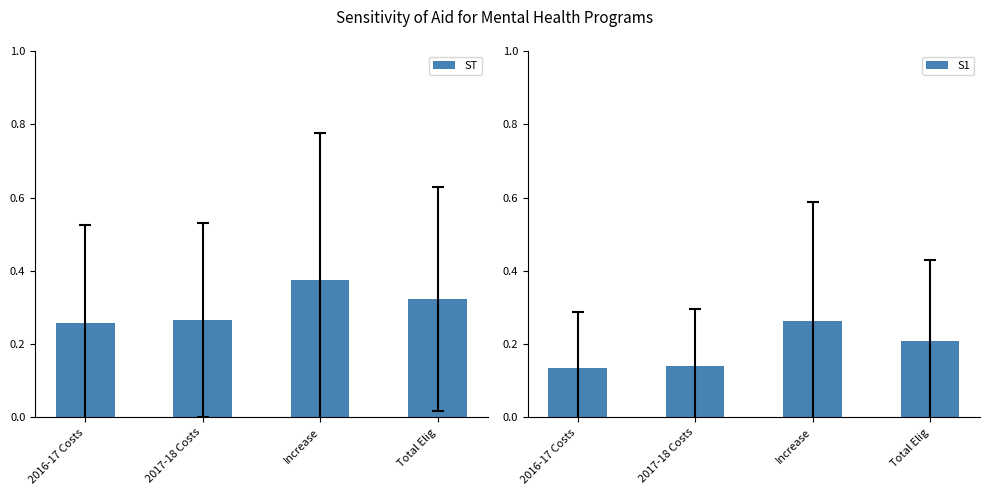

What is the lowest value of the ST series?

0.3